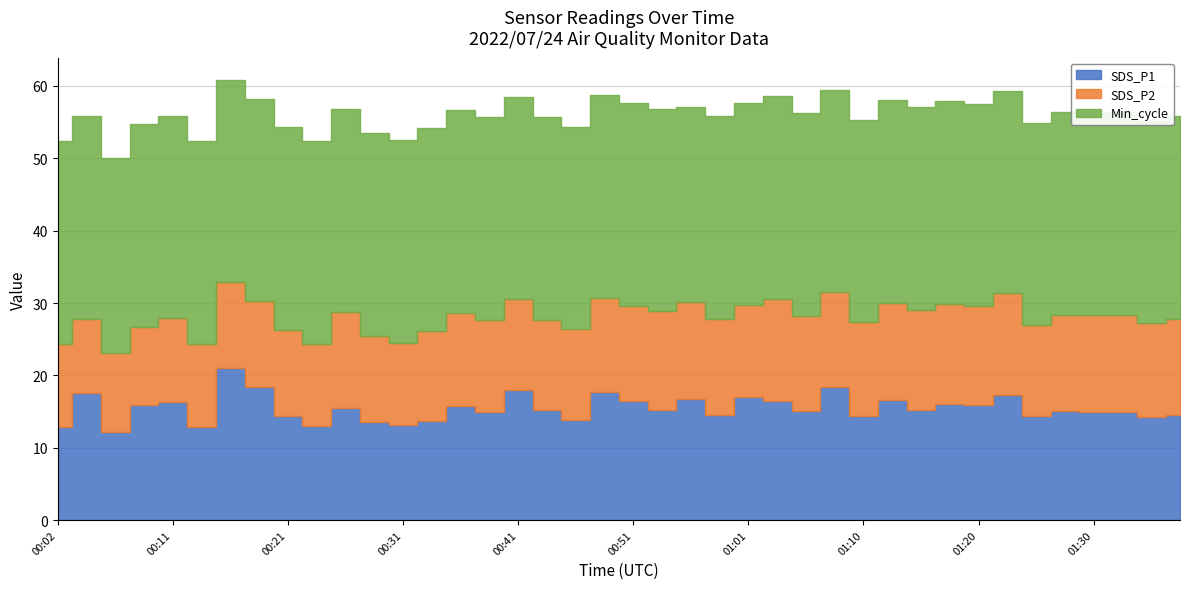

At which label is SDS_P1 closest to 16?

01:18